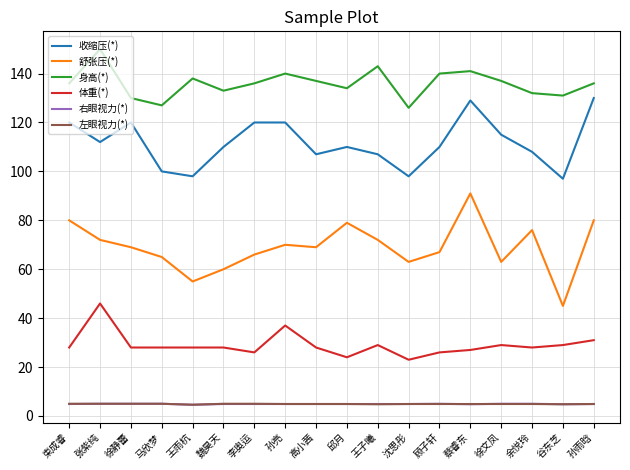

Which series changed the most between 蔡睿东 and 谷东芝?

舒张压(*)